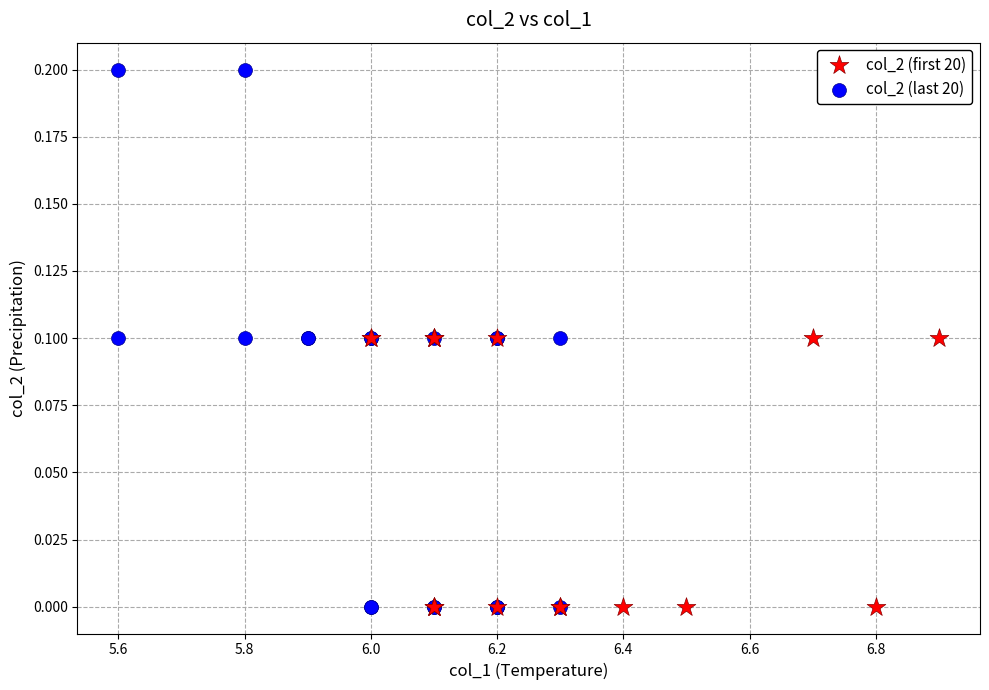

Which series has the largest Y range (max minus min)?

col_2 (last 20)